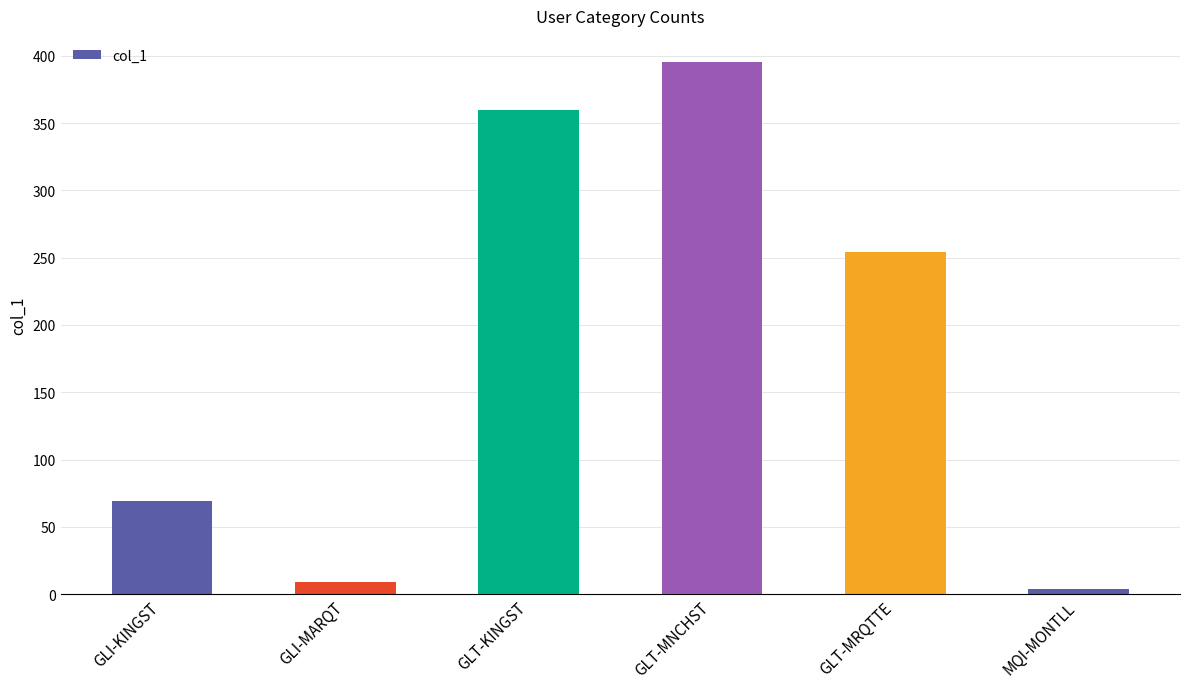

Which has a higher value, GLT-MNCHST or GLI-MARQT?

GLT-MNCHST